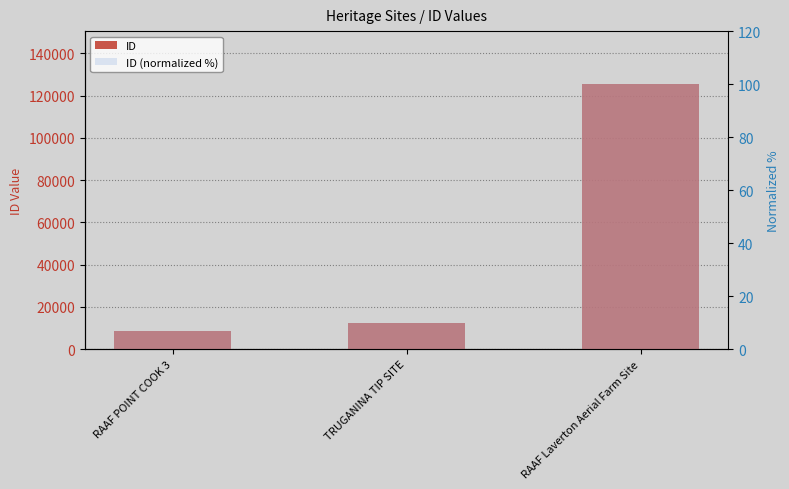

What is the label of the 3rd bar from the right?

RAAF POINT COOK 3